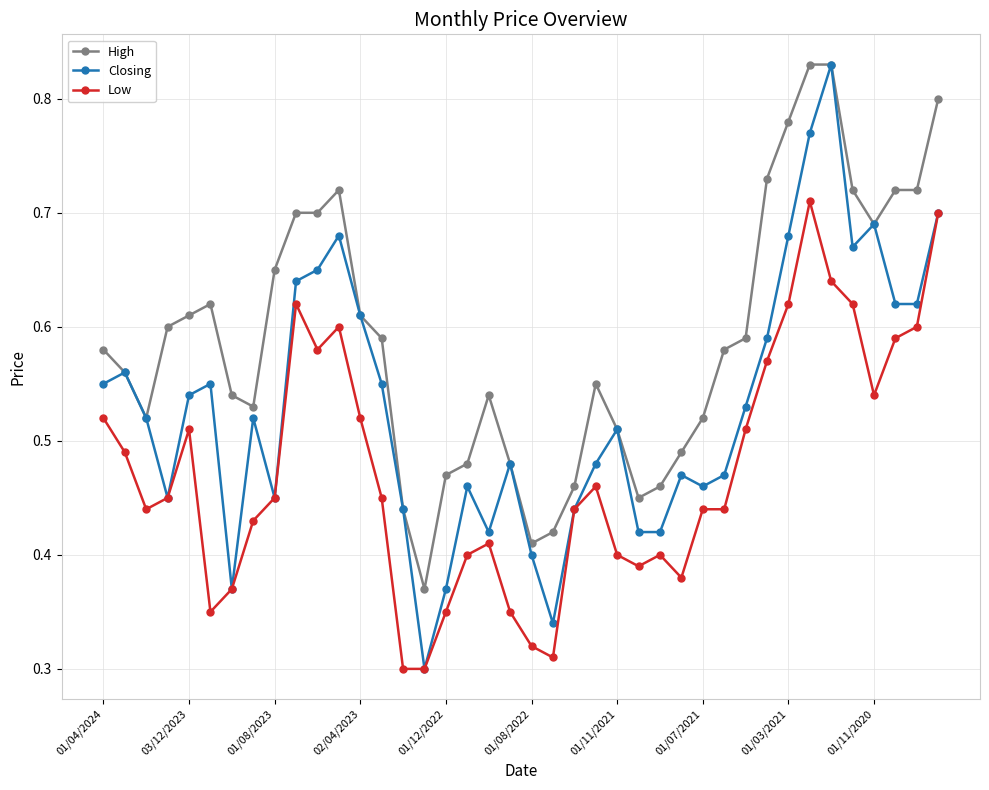

Which series has the largest range (max minus min)?

Closing